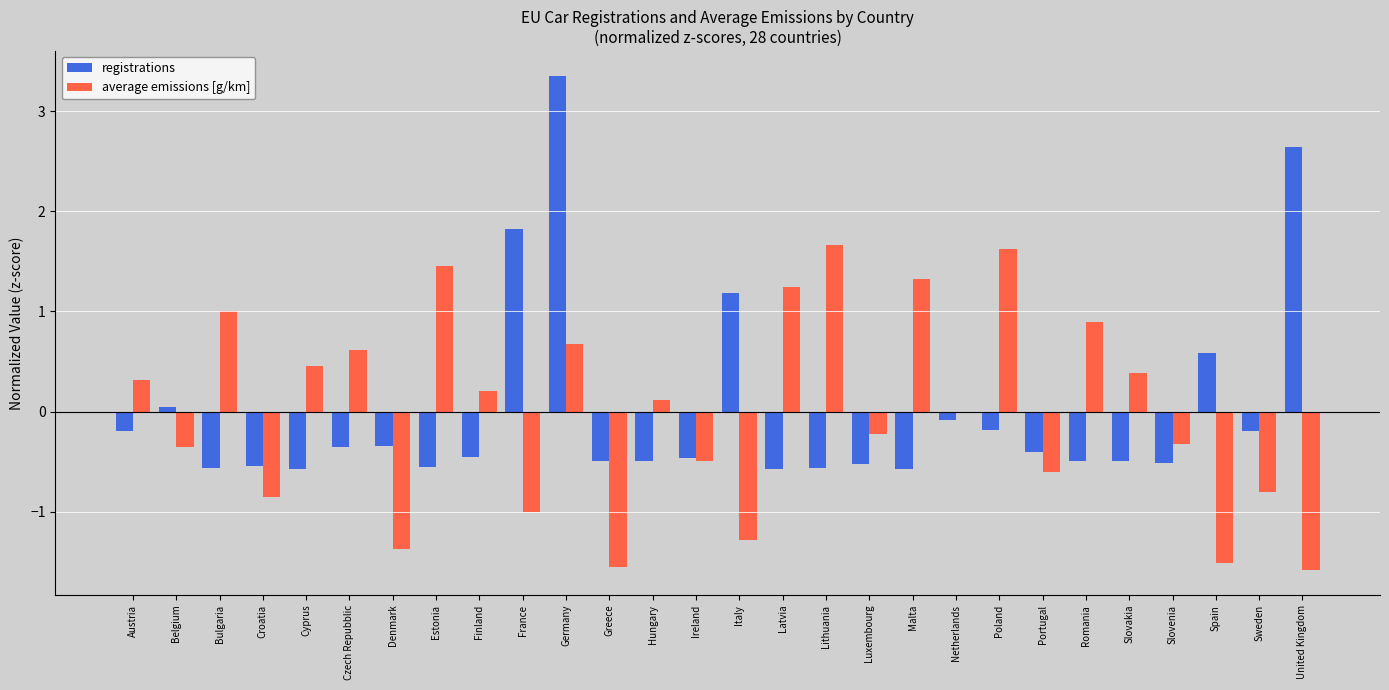

Between Czech Repubblic and Sweden, which series saw the biggest shift?

average emissions [g/km]